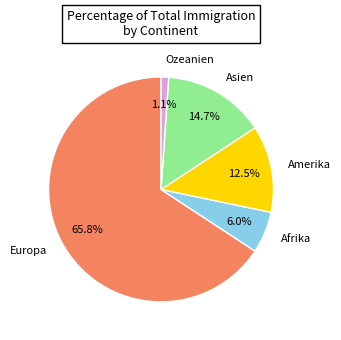

Count the number of slices in the pie.

5